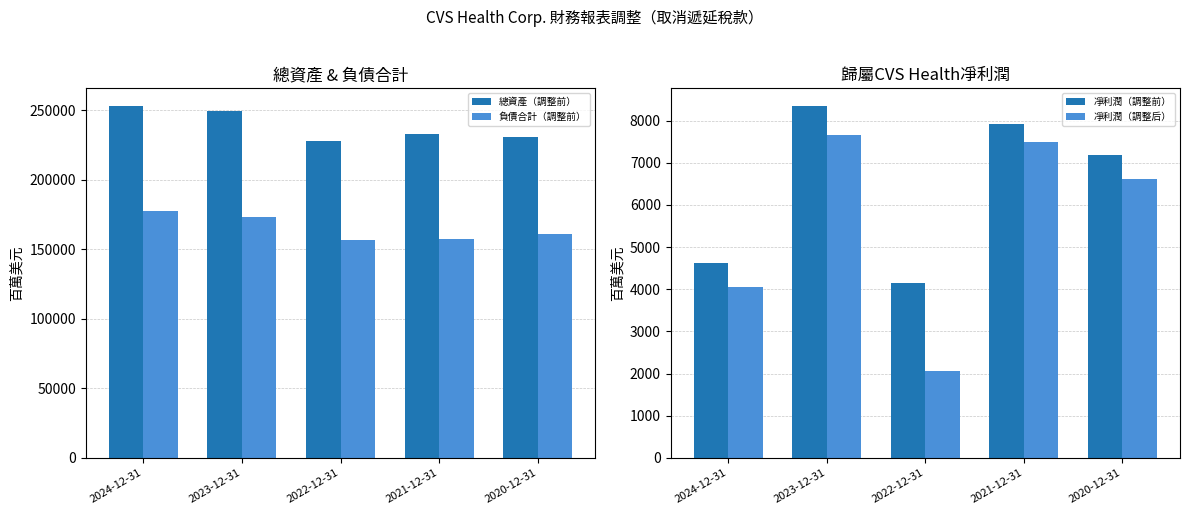

Which series has the largest total across all categories?

總資產（調整前）